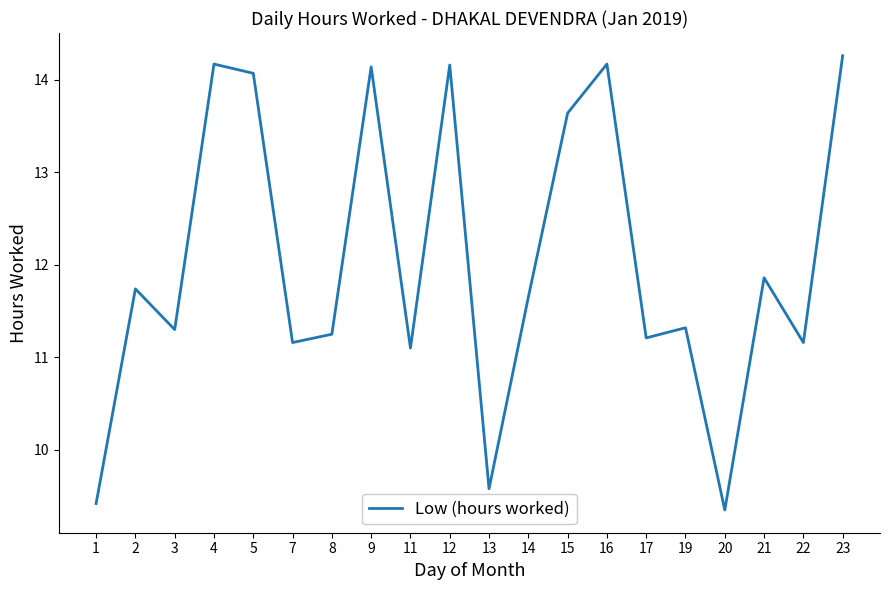

What is the change in value from 17 to 20?

-1.9